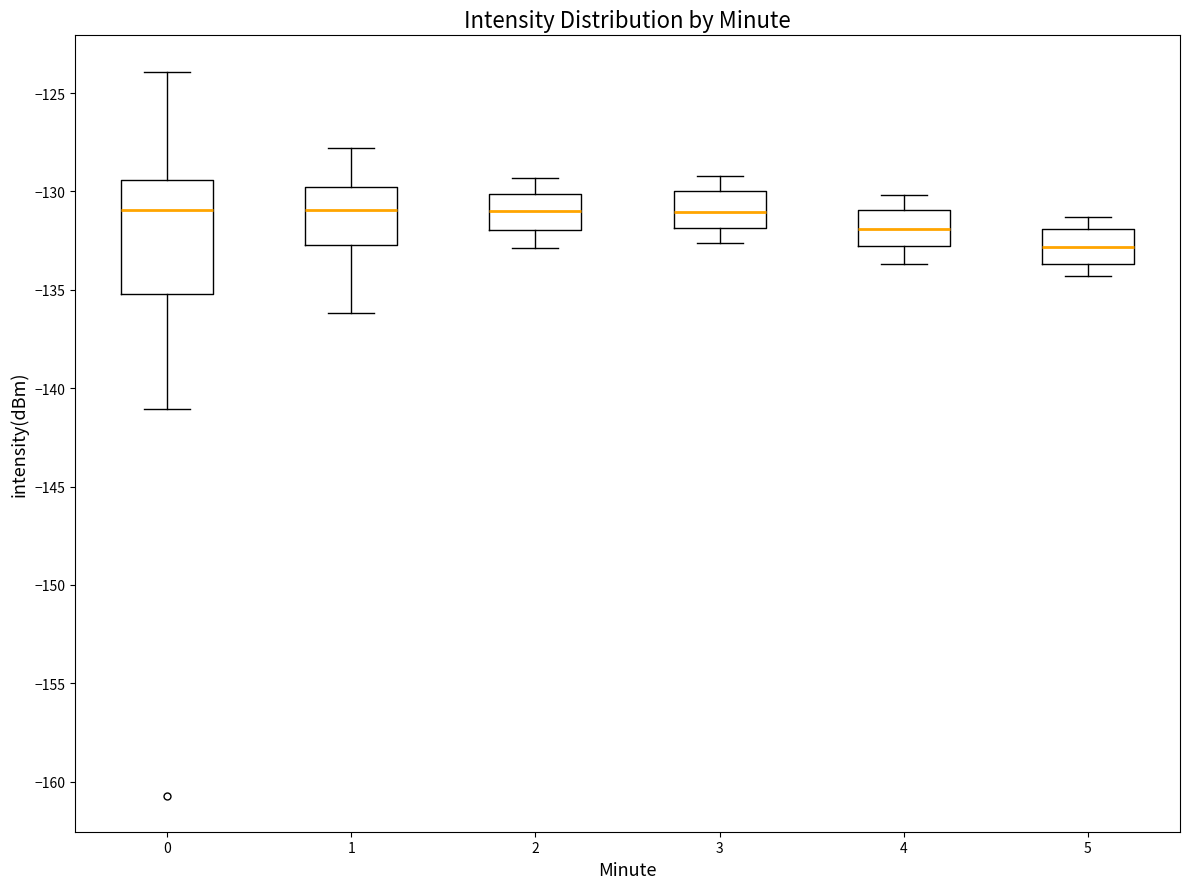

Which box's median line is the lowest?

5